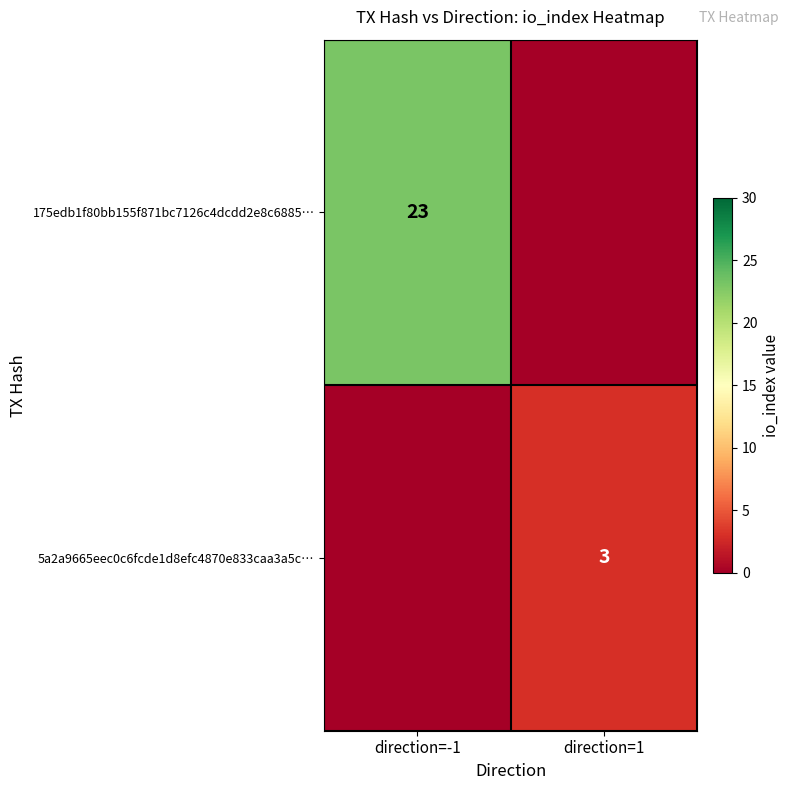

The value of 175edb1f80bb155f871bc7126c4dcdd2e8c6885… at direction=-1 is 23. True or false?

True